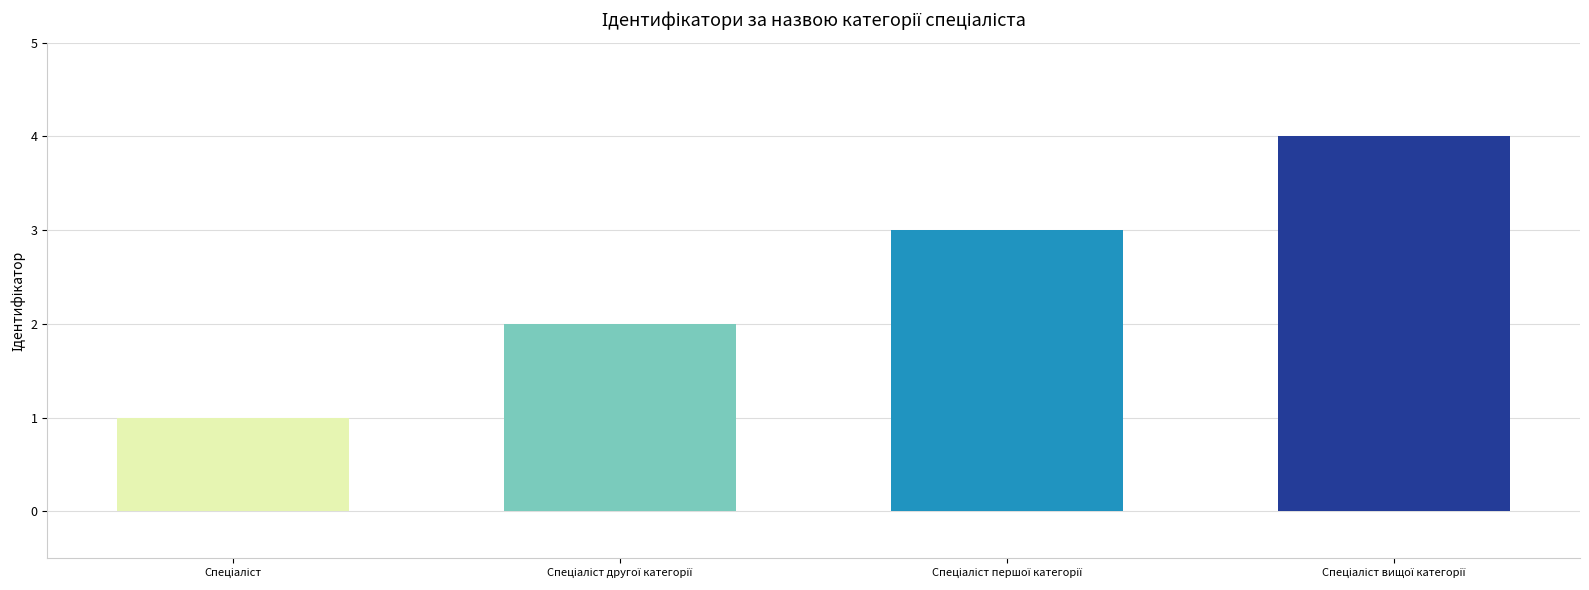

What is the sum of all values?

10